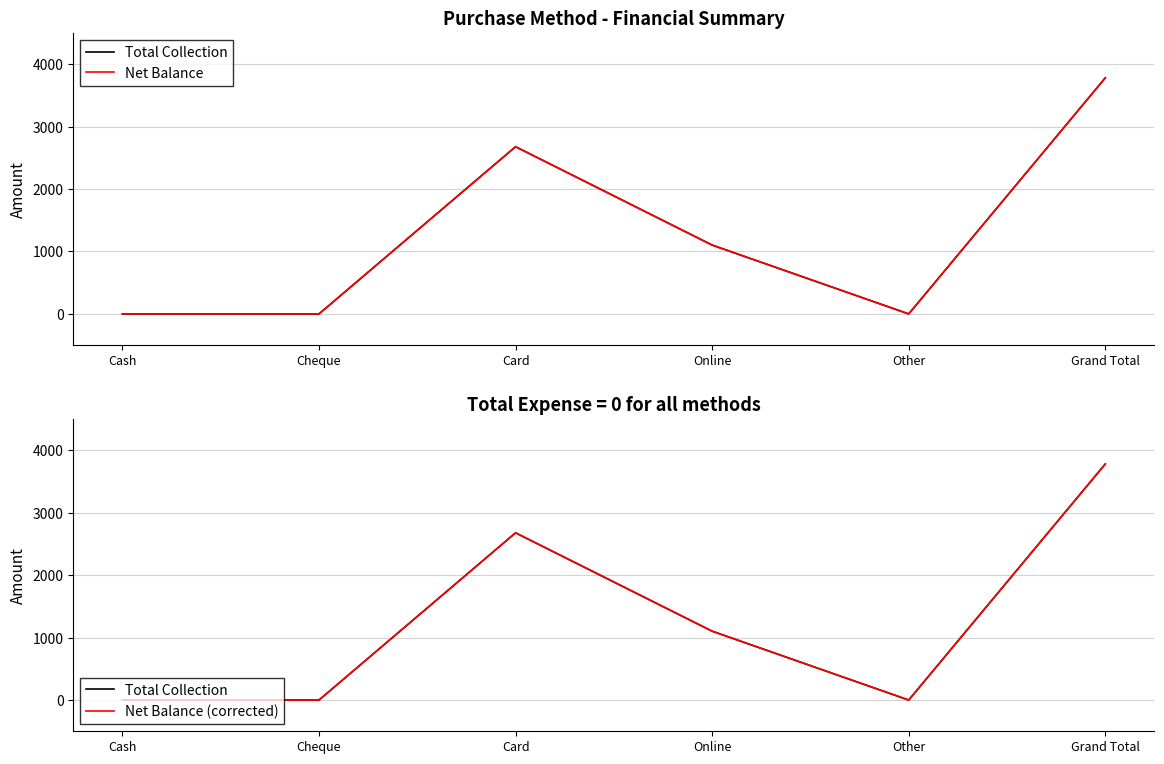

Between Cash and Cheque, which series saw the biggest shift?

Total Collection